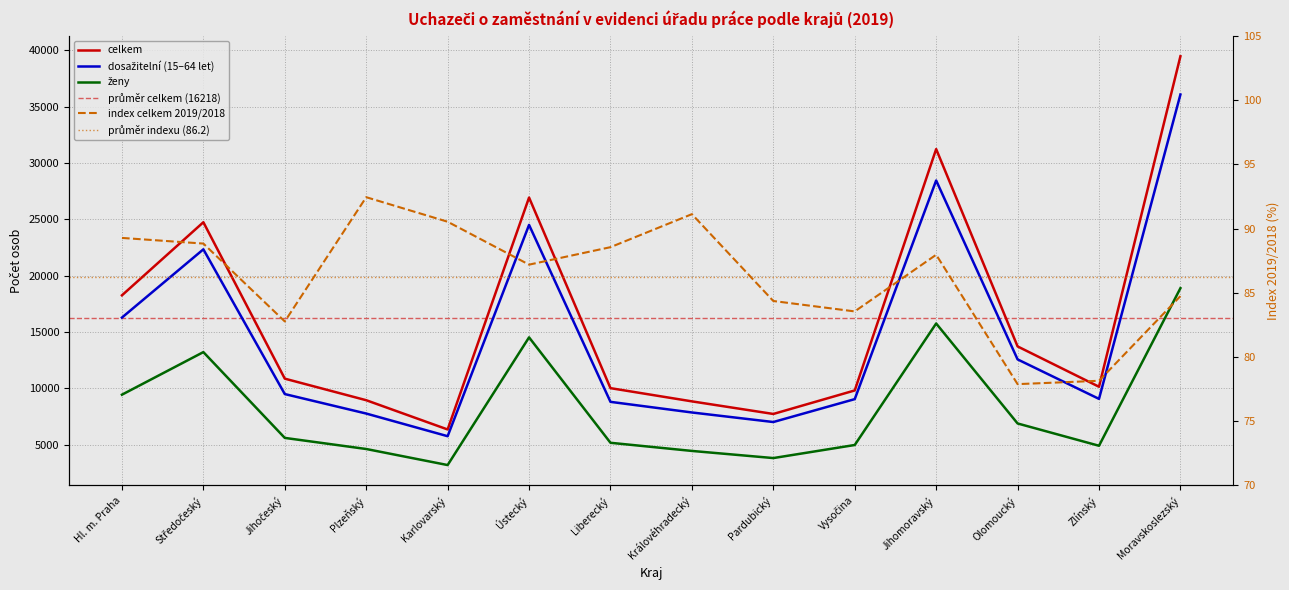

At which category is the sum across all series the highest?

Moravskoslezský